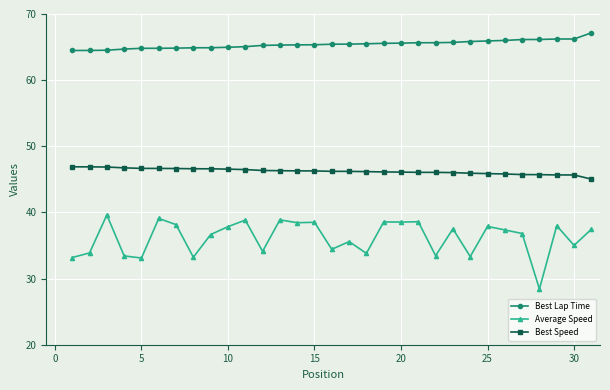

What is the sum of all Average Speed values?

1121.8